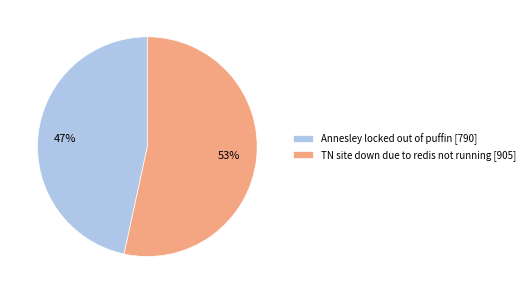

Between Annesley locked out of puffin and TN site down due to redis not running, which is larger?

TN site down due to redis not running